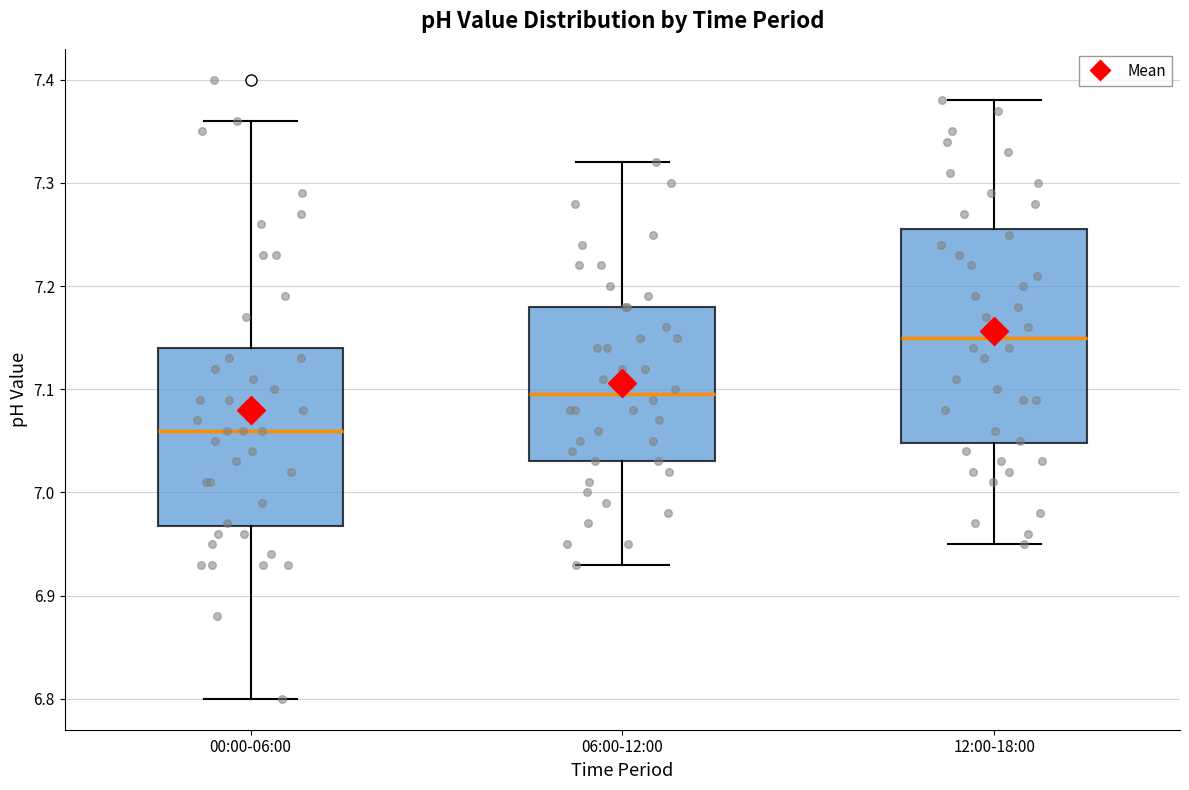

Reading left to right, read every box against the y-axis: the position of its median line, the range the box covers, and the ends of its whiskers. The values are not printed on the chart, so give them approximately, as read against the axis.

00:00-06:00: median 7.06, box 6.97 to 7.14, whiskers 6.80 to 7.36
06:00-12:00: median 7.10, box 7.03 to 7.18, whiskers 6.93 to 7.32
12:00-18:00: median 7.15, box 7.05 to 7.26, whiskers 6.95 to 7.38